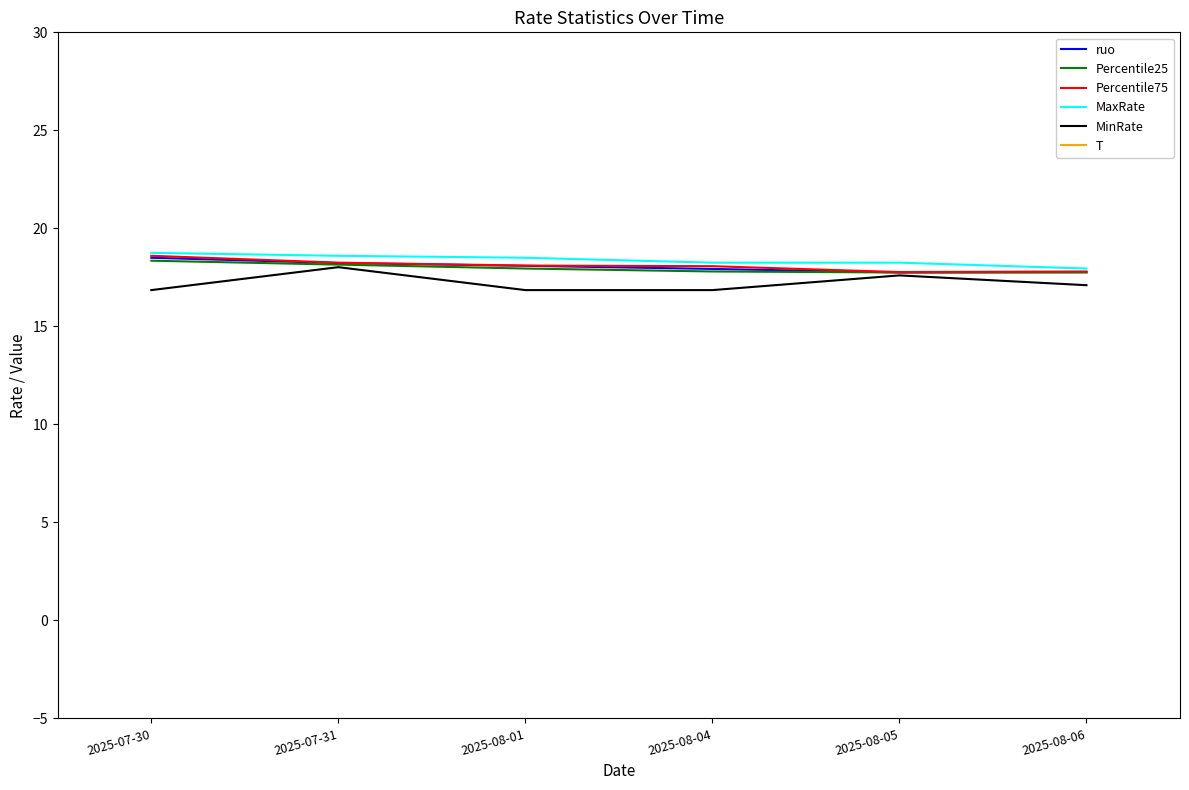

Is the value of ruo at 2025-08-05 greater than the value of MinRate at 2025-08-04?

Yes